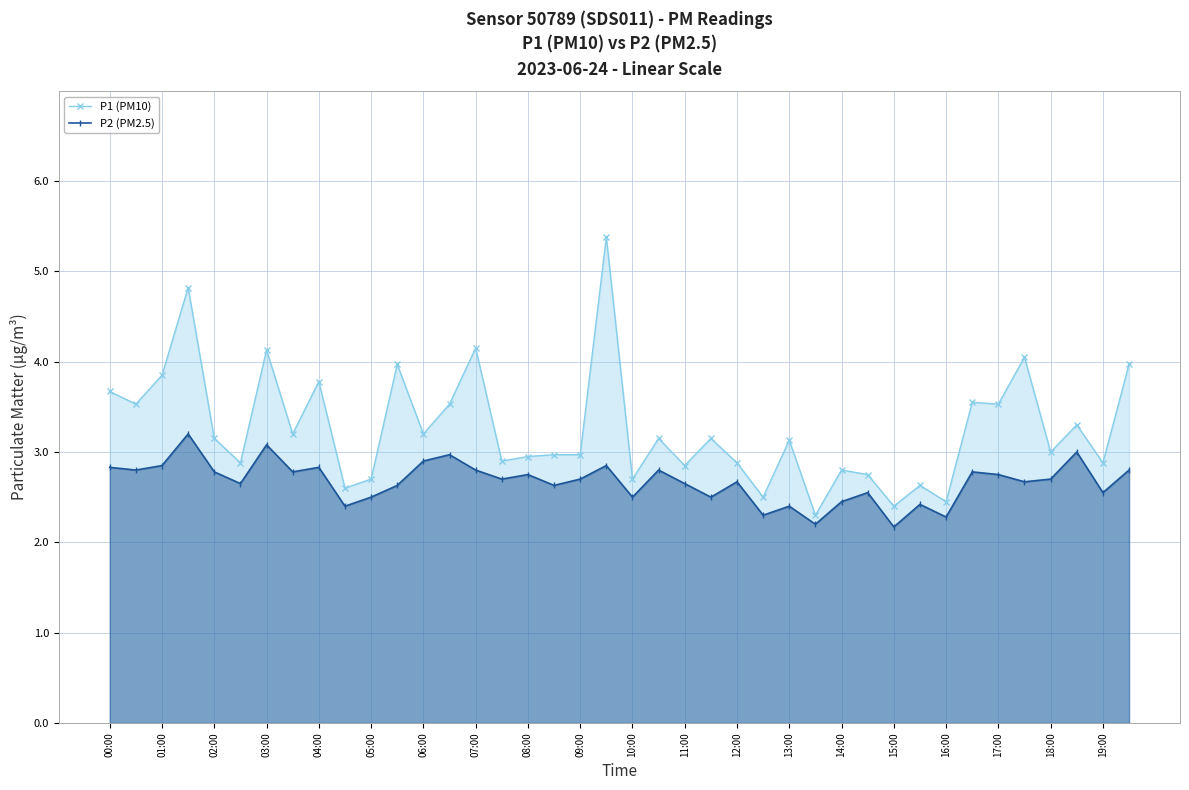

What is the spread (max minus min) of values at 18:00?

0.3